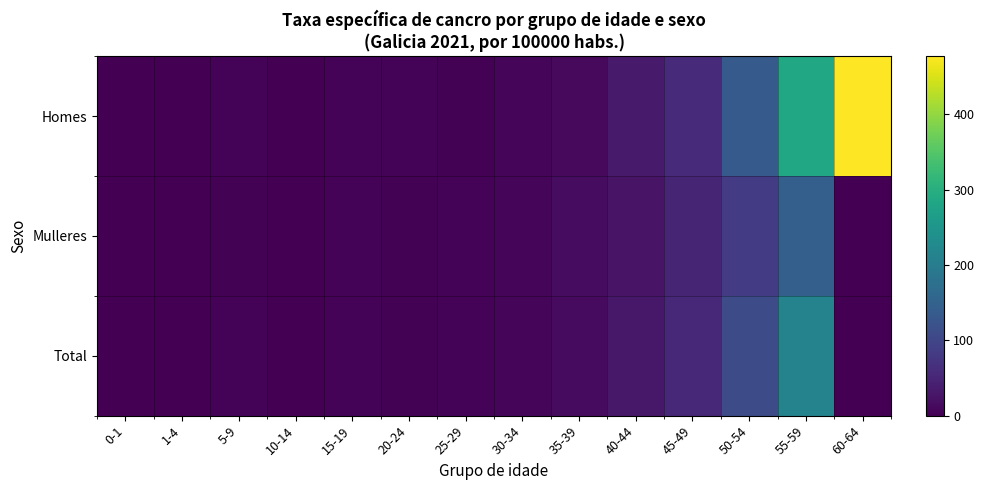

List the series in order of their peak value, highest first.

Homes, Total, Mulleres